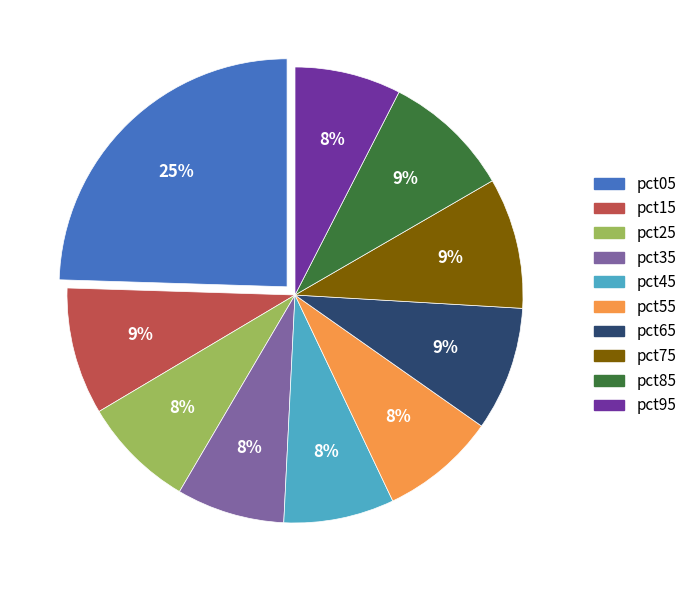

To the nearest percent, what is the difference between the largest and smallest slice percentages?

17%